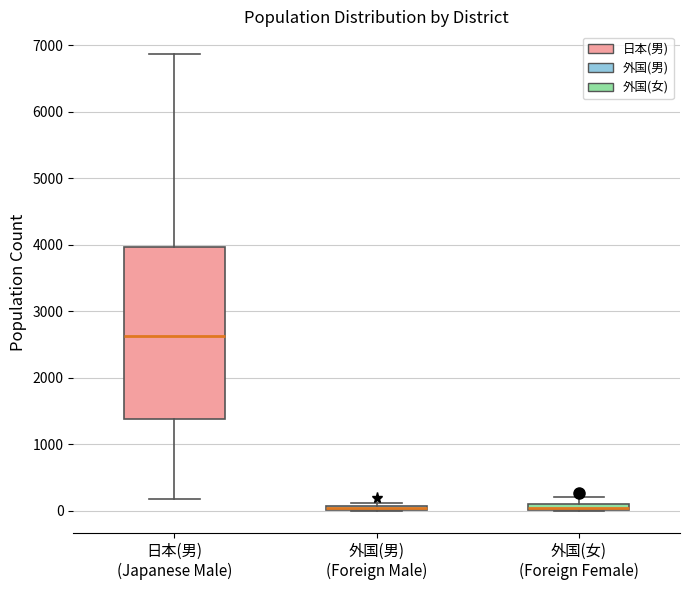

Comparing the boxes themselves (not the whiskers), which one is the tallest?

日本(男) (Japanese Male)